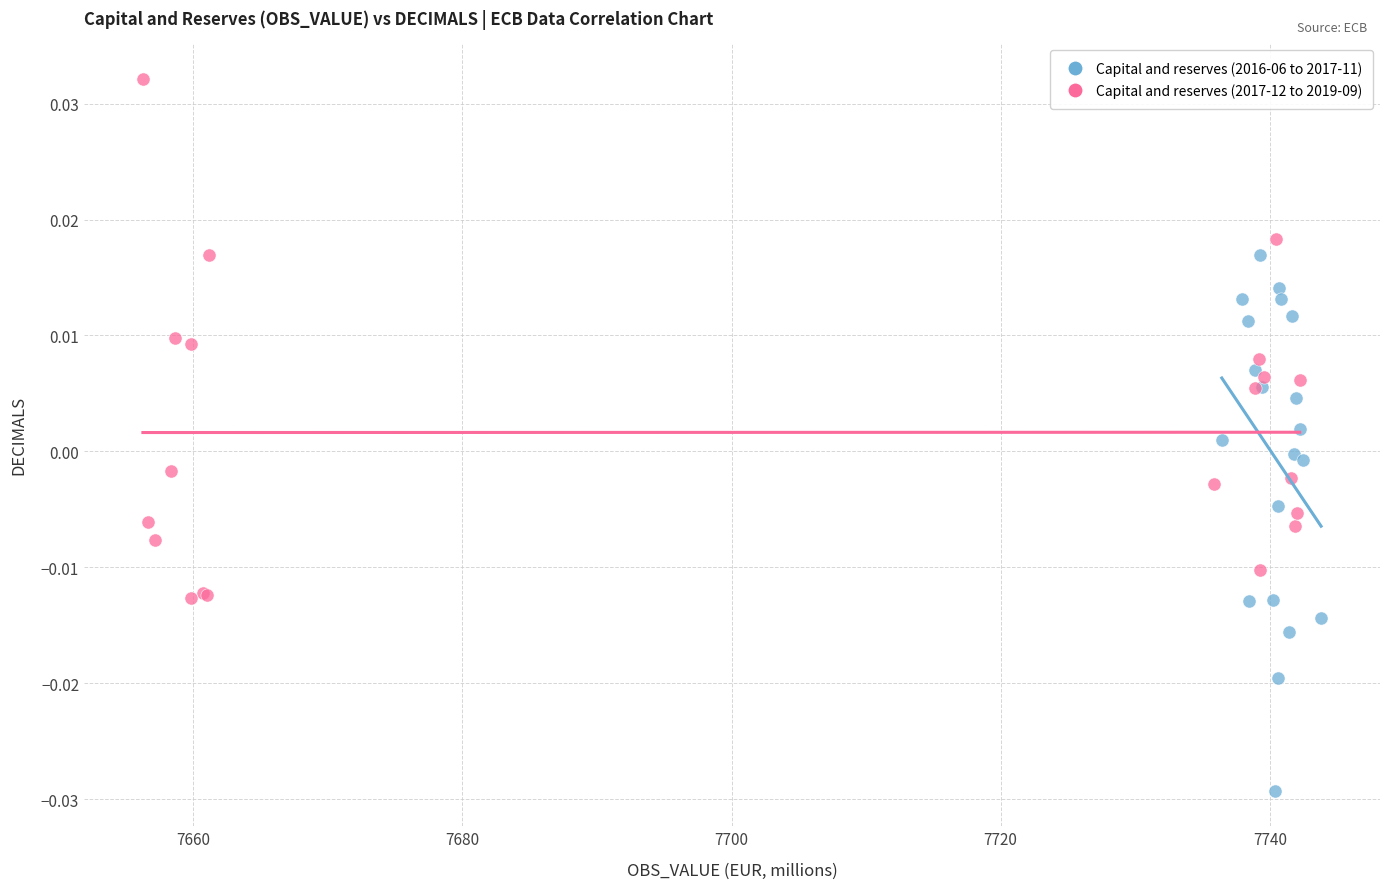

Which series reaches the minimum Y coordinate?

Capital and reserves (2016-06 to 2017-11)